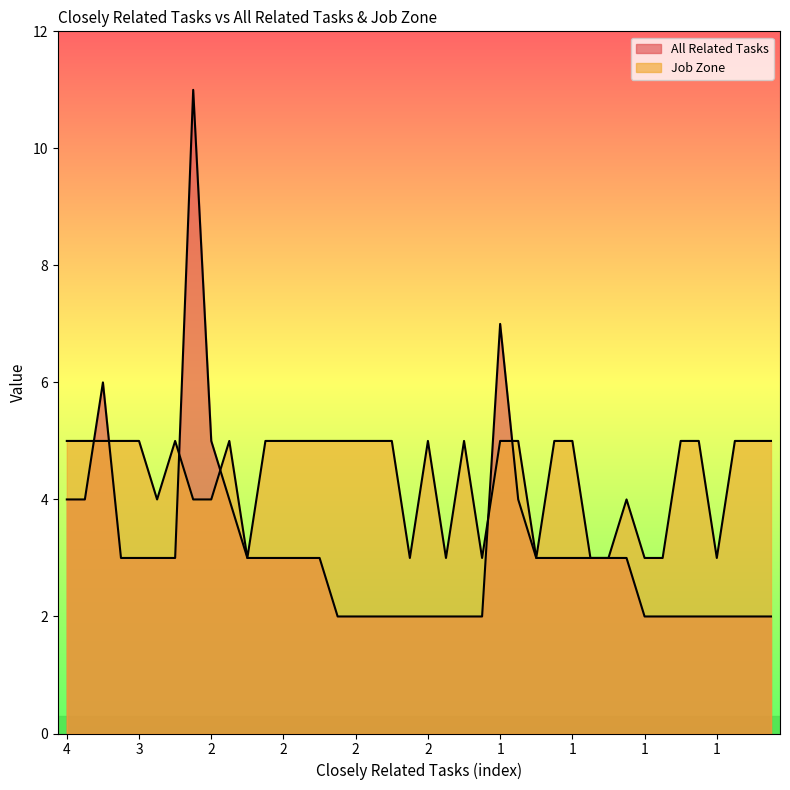

Reading left to right, what are all the values shown in this chart?

All Related Tasks: 4	4	6	3	3	3	3	11	5	4	3	3	3	3	3	2	2	2	2	2	2	2	2	2	7	4	3	3	3	3	3	3	2	2	2	2	2	2	2	2
Job Zone: 5	5	5	5	5	4	5	4	4	5	3	5	5	5	5	5	5	5	5	3	5	3	5	3	5	5	3	5	5	3	3	4	3	3	5	5	3	5	5	5